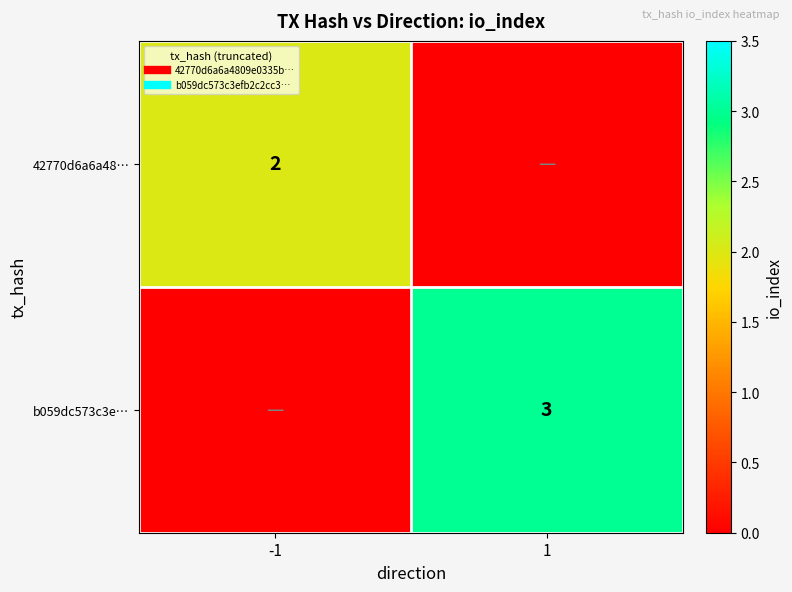

List the series in order of their peak value, highest first.

b059dc573c3e…, 42770d6a6a48…